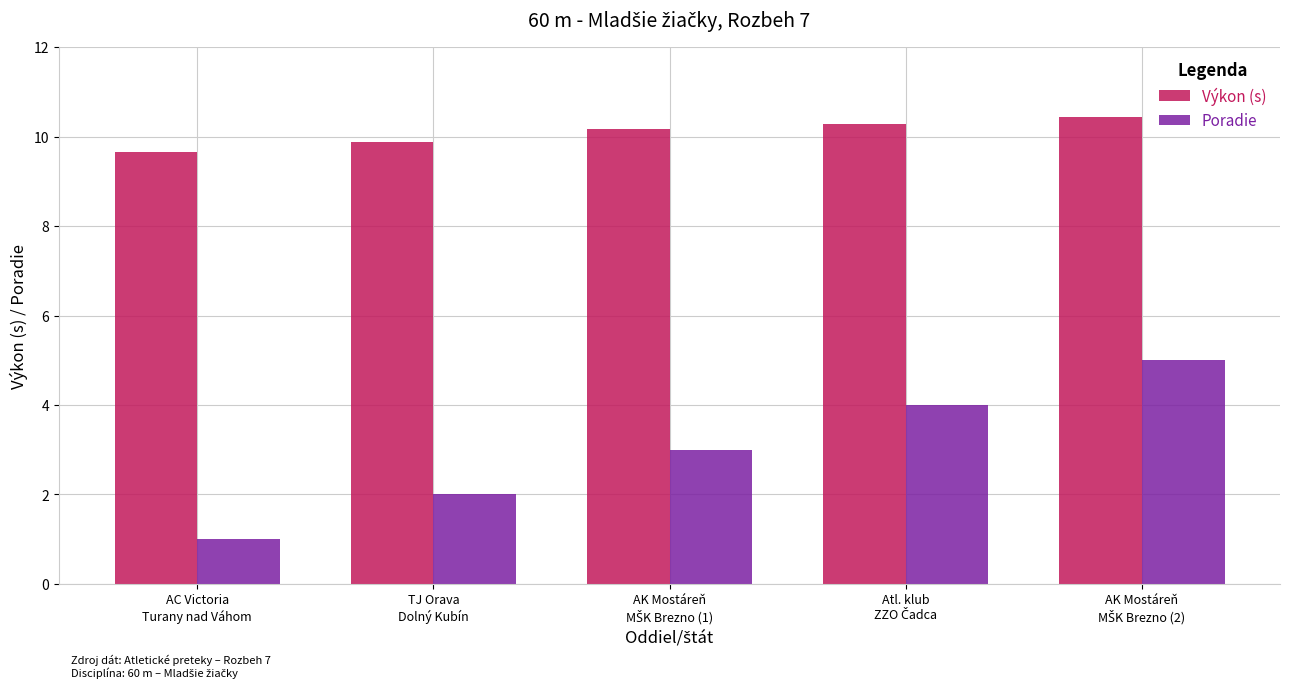

Which series has the largest total across all categories?

Výkon (s)